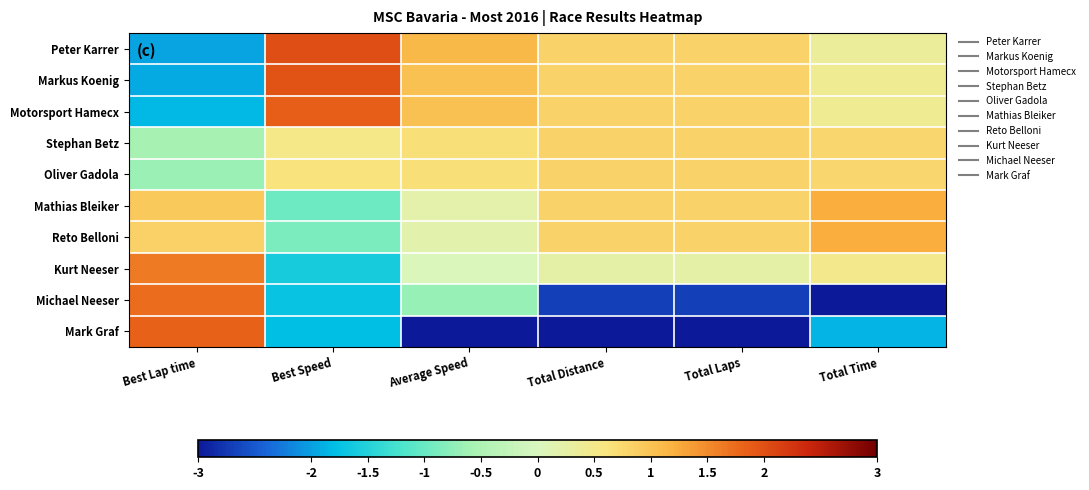

Which label corresponds to the smallest value in the chart?

Average Speed